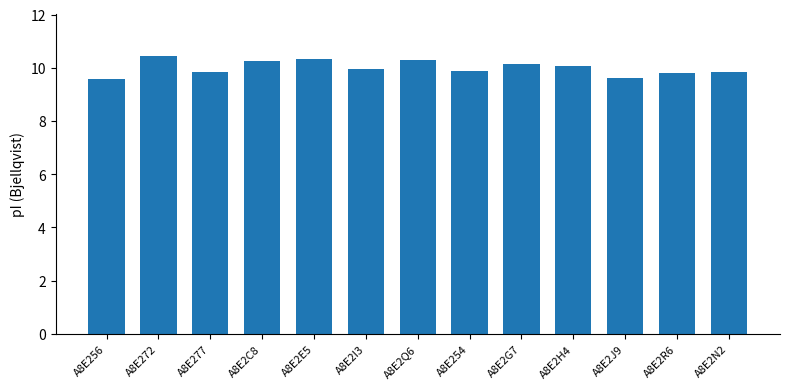

What is the label of the 13th bar from the right?

A8E256